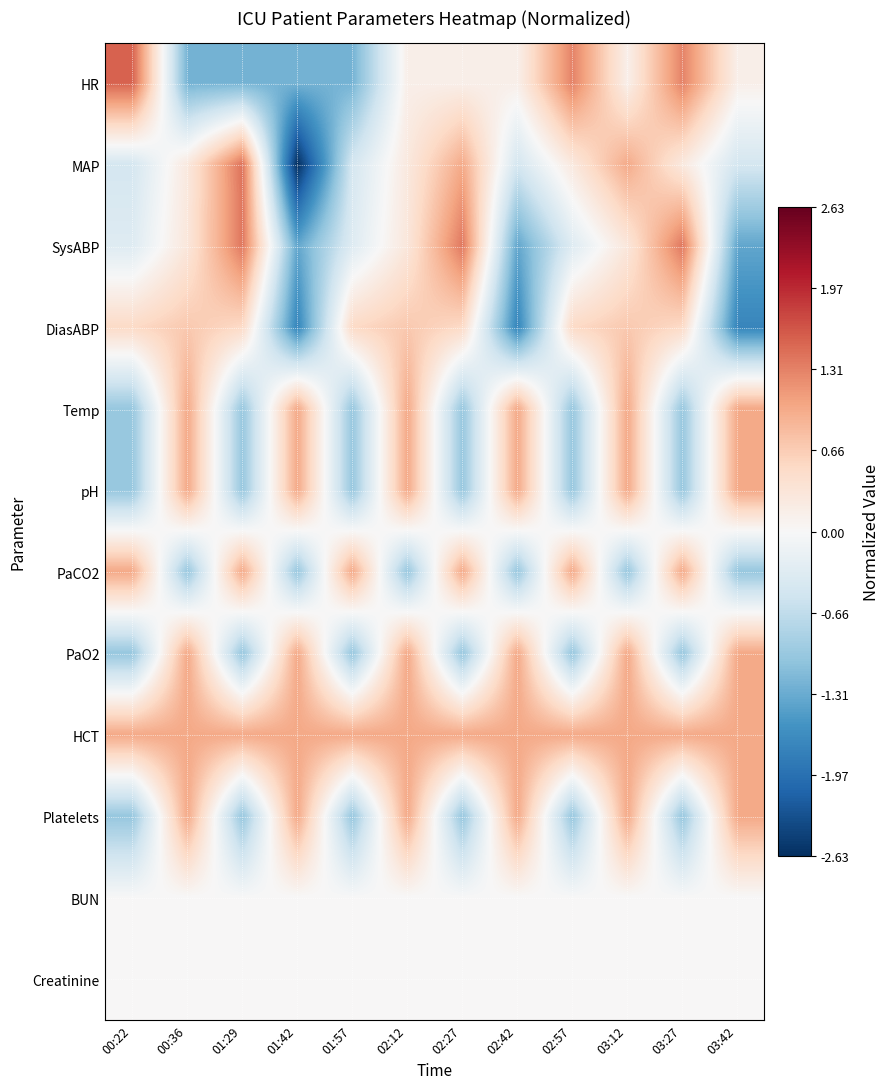

Reading right to left, list all the values displayed in this chart.

HR: 03:42=0.2	03:27=1.3	03:12=0.2	02:57=1.3	02:42=0.2	02:27=0.2	02:12=0.2	01:57=-1.2	01:42=-1.2	01:29=-1.2	00:36=-1.2	00:22=1.5
MAP: 03:42=-0.5	03:27=0.3	03:12=1.0	02:57=0.3	02:42=-0.5	02:27=1.0	02:12=0.3	01:57=-0.5	01:42=-2.6	01:29=1.4	00:36=0.3	00:22=-0.5
SysABP: 03:42=-1.4	03:27=1.4	03:12=0.3	02:57=-0.3	02:42=-1.4	02:27=1.4	02:12=0.3	01:57=-0.3	01:42=-1.4	01:29=1.4	00:36=0.3	00:22=-0.3
DiasABP: 03:42=-1.7	03:27=0.5	03:12=0.7	02:57=0.5	02:42=-1.7	02:27=0.5	02:12=0.7	01:57=0.5	01:42=-1.7	01:29=0.5	00:36=0.7	00:22=0.5
Temp: 03:42=1.0	03:27=-1.0	03:12=1.0	02:57=-1.0	02:42=1.0	02:27=-1.0	02:12=1.0	01:57=-1.0	01:42=1.0	01:29=-1.0	00:36=1.0	00:22=-1.0
pH: 03:42=1.0	03:27=-1.0	03:12=1.0	02:57=-1.0	02:42=1.0	02:27=-1.0	02:12=1.0	01:57=-1.0	01:42=1.0	01:29=-1.0	00:36=1.0	00:22=-1.0
PaCO2: 03:42=-1.0	03:27=1.0	03:12=-1.0	02:57=1.0	02:42=-1.0	02:27=1.0	02:12=-1.0	01:57=1.0	01:42=-1.0	01:29=1.0	00:36=-1.0	00:22=1.0
PaO2: 03:42=1.0	03:27=-1.0	03:12=1.0	02:57=-1.0	02:42=1.0	02:27=-1.0	02:12=1.0	01:57=-1.0	01:42=1.0	01:29=-1.0	00:36=1.0	00:22=-1.0
HCT: 03:42=1.0	03:27=1.0	03:12=1.0	02:57=1.0	02:42=1.0	02:27=1.0	02:12=1.0	01:57=1.0	01:42=1.0	01:29=1.0	00:36=1.0	00:22=1.0
Platelets: 03:42=1.0	03:27=-1.0	03:12=1.0	02:57=-1.0	02:42=1.0	02:27=-1.0	02:12=1.0	01:57=-1.0	01:42=1.0	01:29=-1.0	00:36=1.0	00:22=-1.0
BUN: 03:42=0.0	03:27=0.0	03:12=0.0	02:57=0.0	02:42=0.0	02:27=0.0	02:12=0.0	01:57=0.0	01:42=0.0	01:29=0.0	00:36=0.0	00:22=0.0
Creatinine: 03:42=0.0	03:27=0.0	03:12=0.0	02:57=0.0	02:42=0.0	02:27=0.0	02:12=0.0	01:57=0.0	01:42=0.0	01:29=0.0	00:36=0.0	00:22=0.0